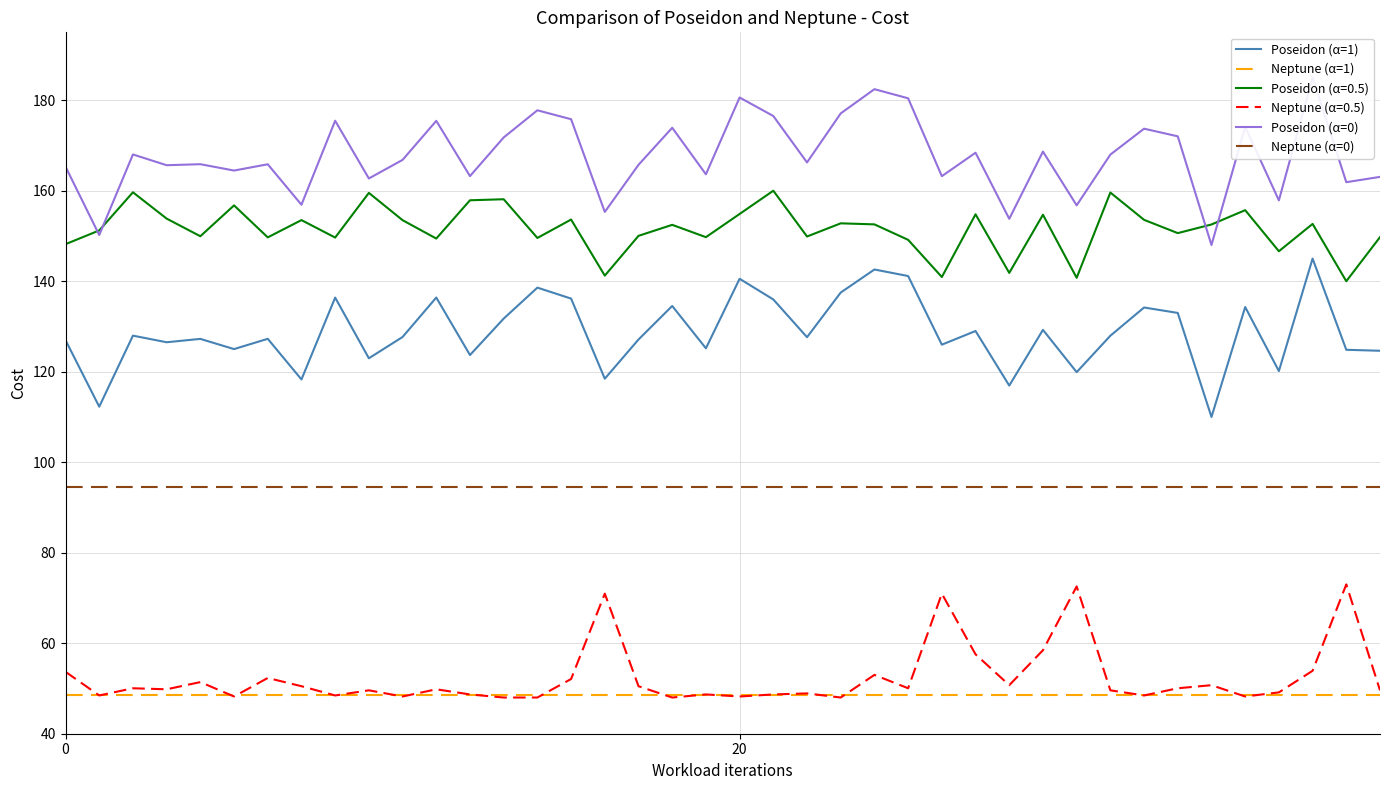

What is the lowest value of the Poseidon (α=1) series?

110.0